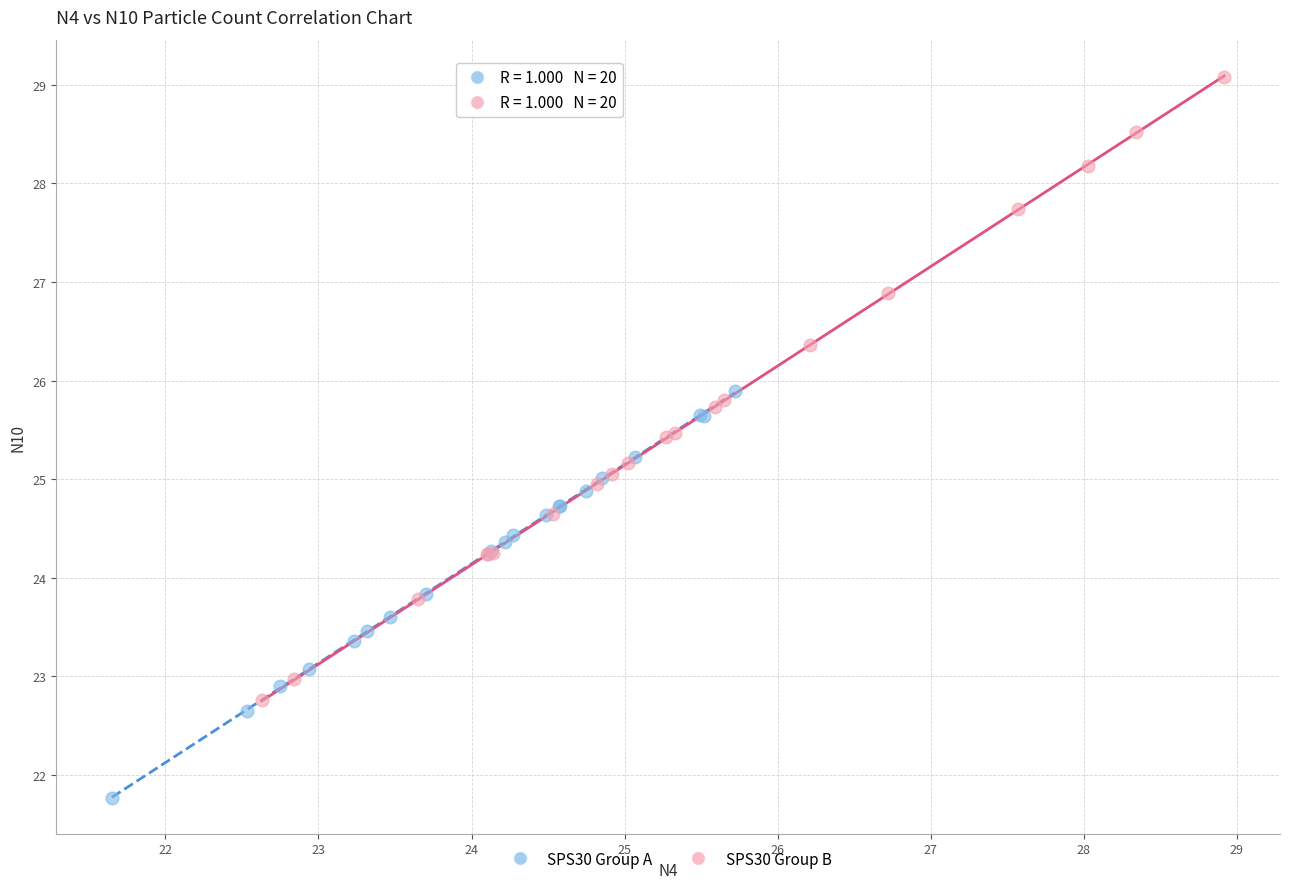

Which series has the largest Y range (max minus min)?

SPS30 Group B